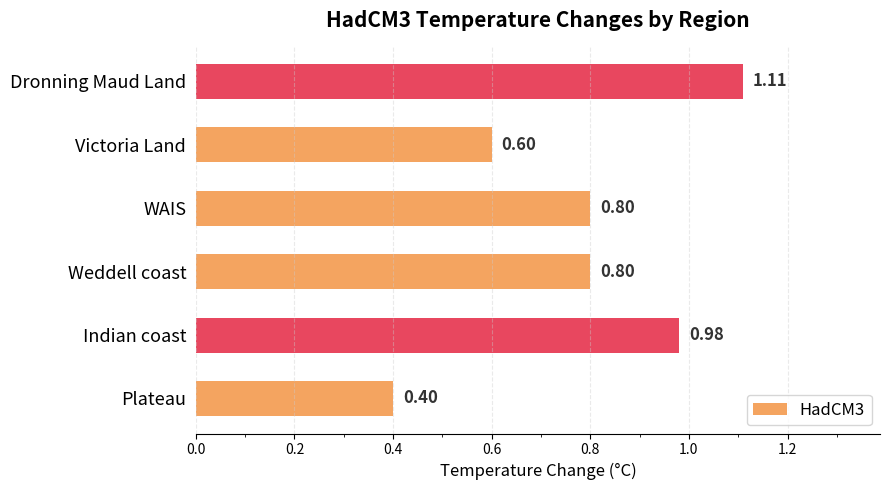

How many bars are there in total?

6